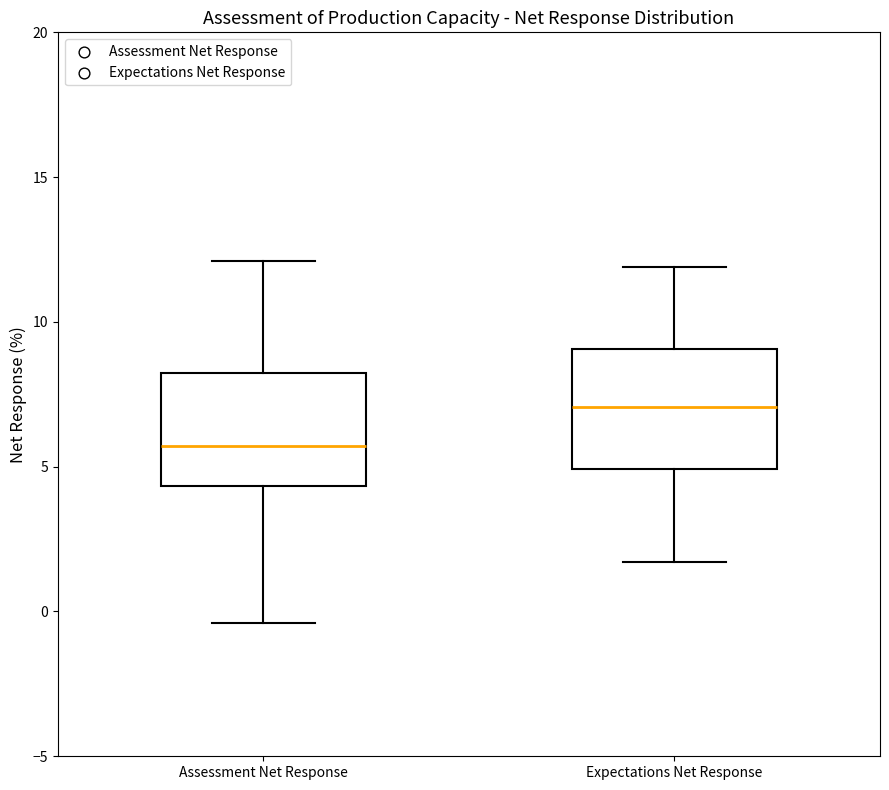

Where is the upper edge of the box for Assessment Net Response on the y-axis? The values are not printed on the chart, so give them approximately, as read against the axis.

8.0